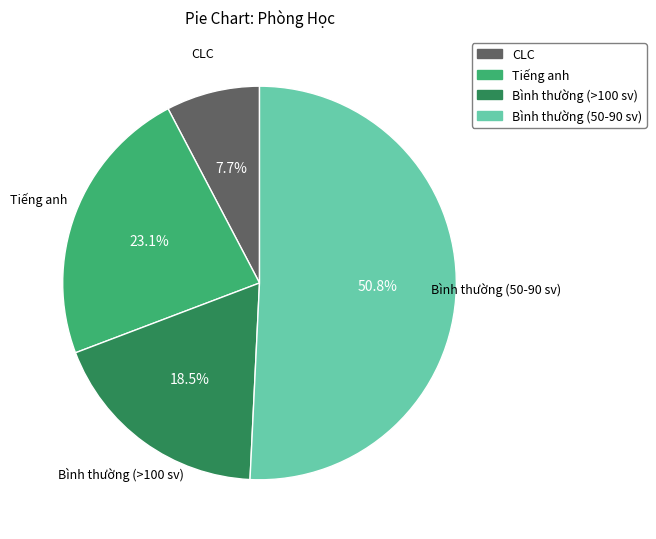

Is it true that Tiếng anh is 23% of the pie?

True